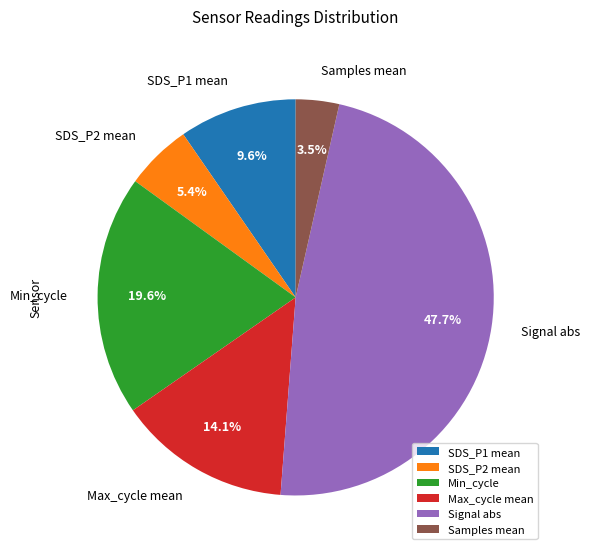

Which slice is the largest?

Signal abs